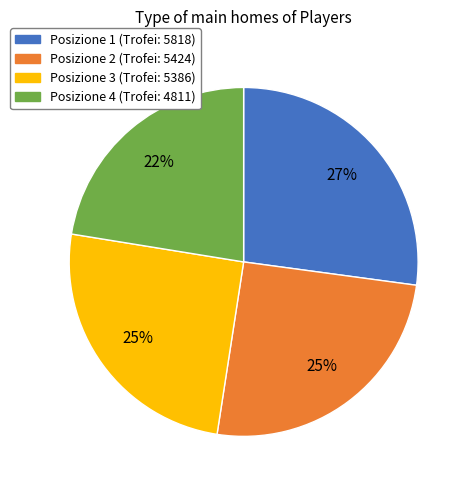

Is there a majority slice in this chart?

No